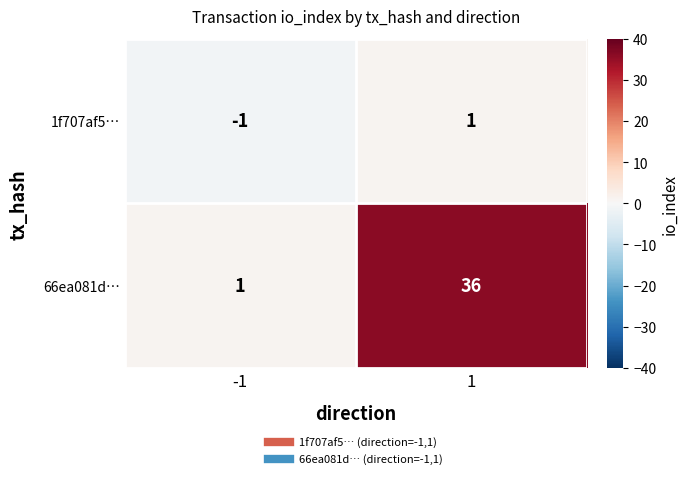

List the series in order of their overall mean, highest first.

66ea081d…, 1f707af5…